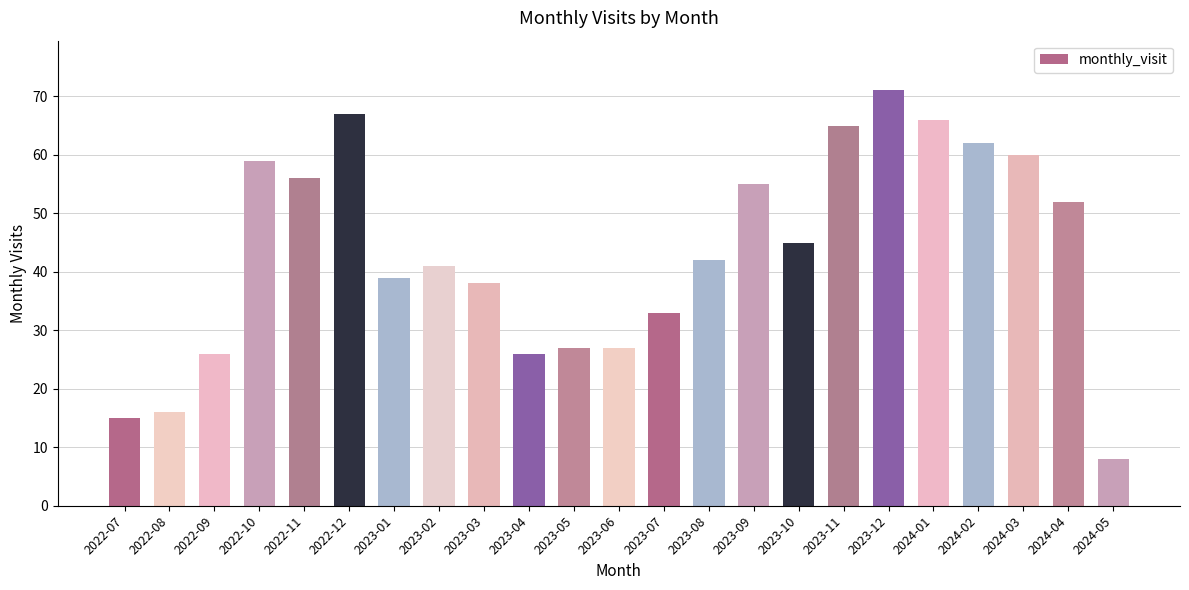

Is it true that the value at 2022-08 is 25?

False